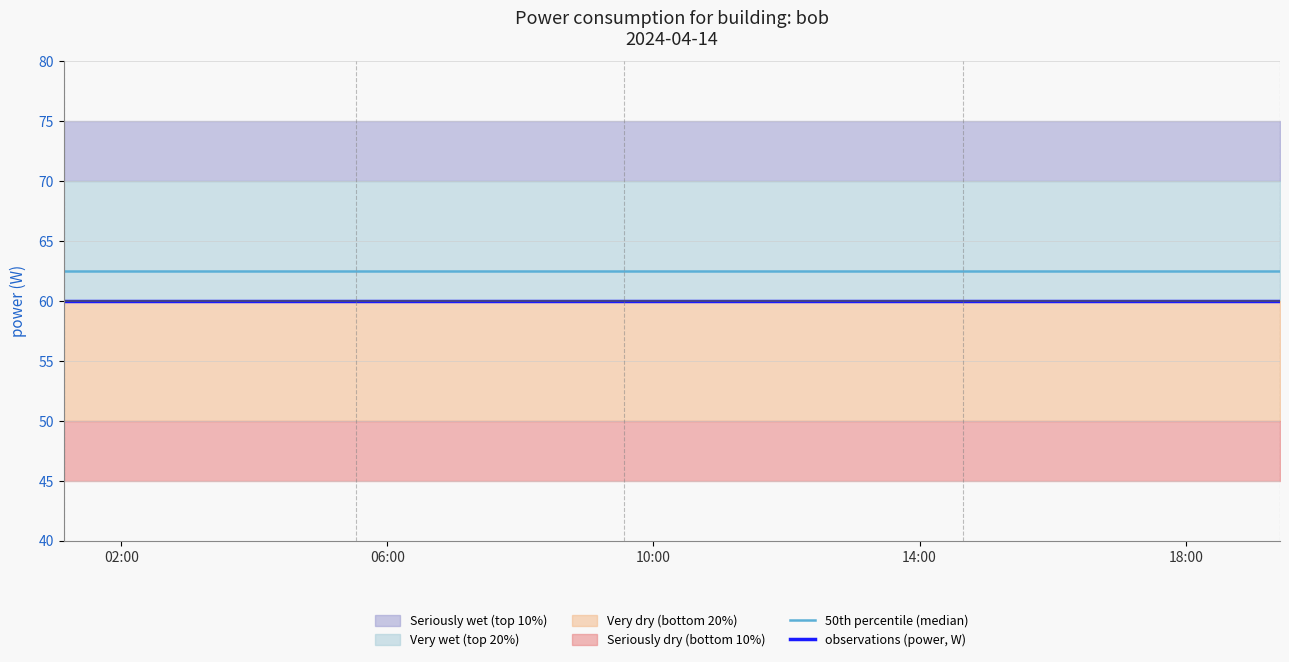

True or false: observations (power, W) has more than 2 points higher than both neighbors.

False